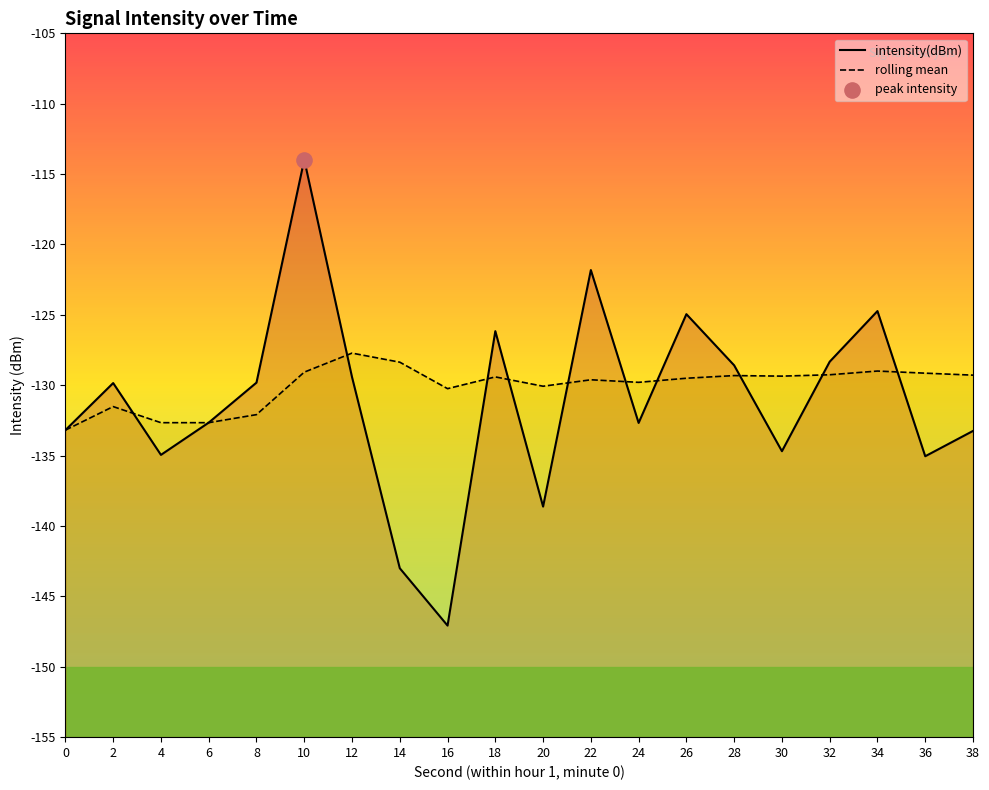

Is the value of intensity(dBm) at 20 greater than the value of rolling mean at 8?

No